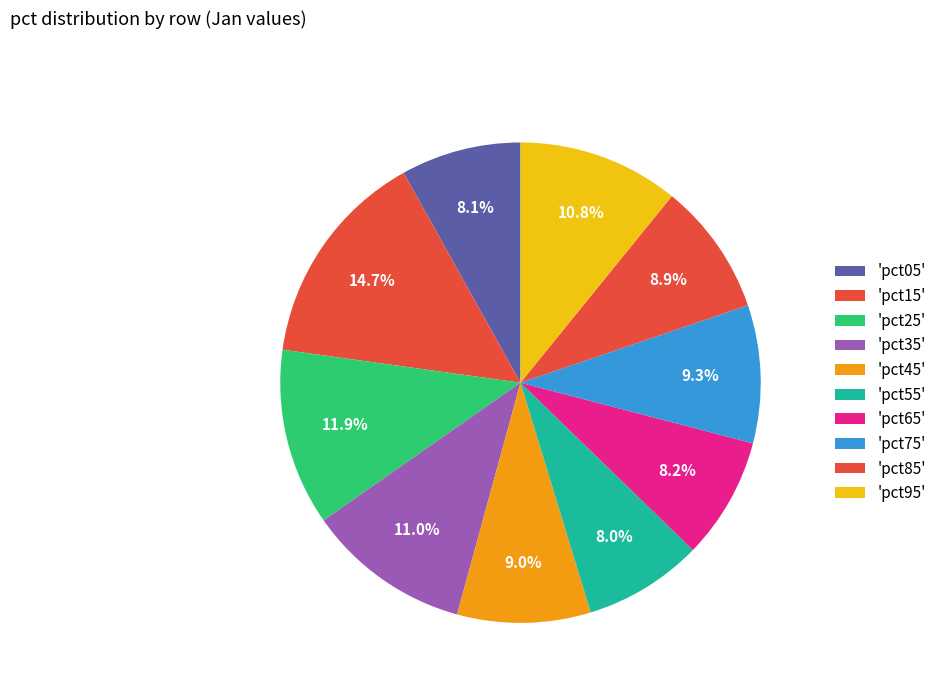

How many slices are in this pie chart?

10